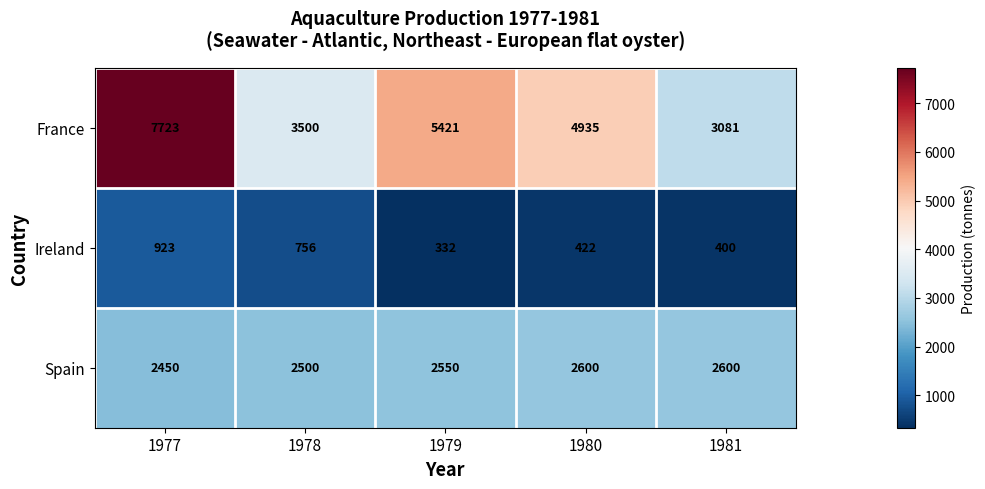

What is the spread (max minus min) of values at 1979?

5089